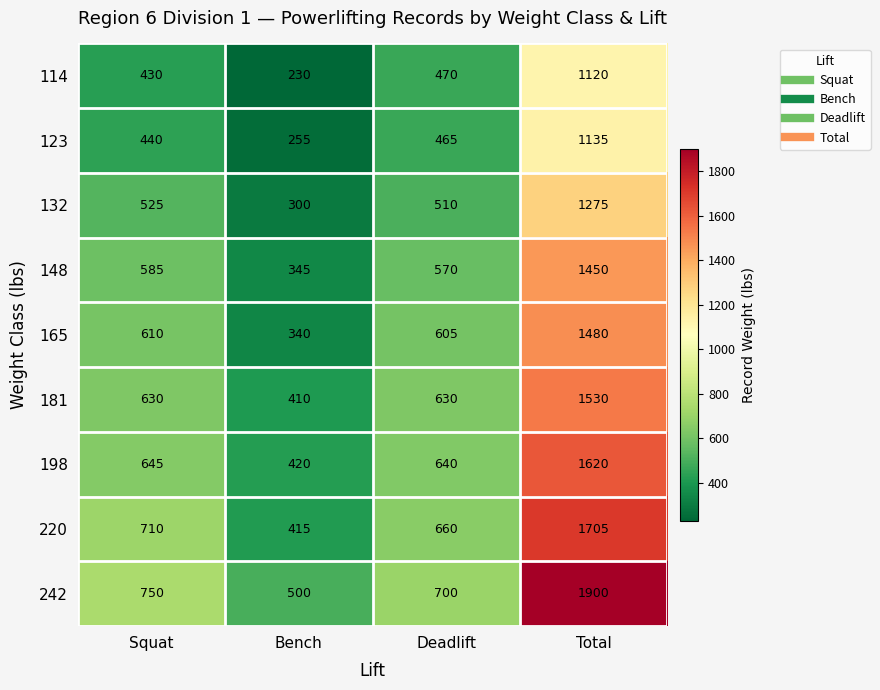

The 242 series shows 213 at Bench. True or false?

False